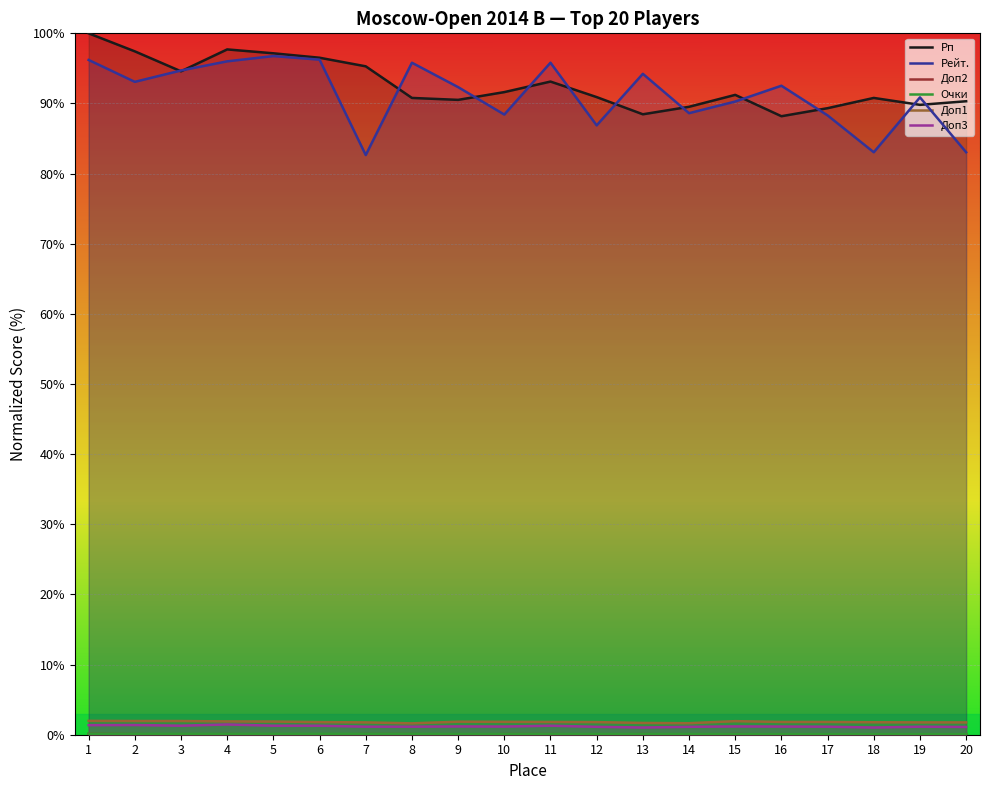

What is the difference between the maximum and minimum values in the Рейт. series?

14.1